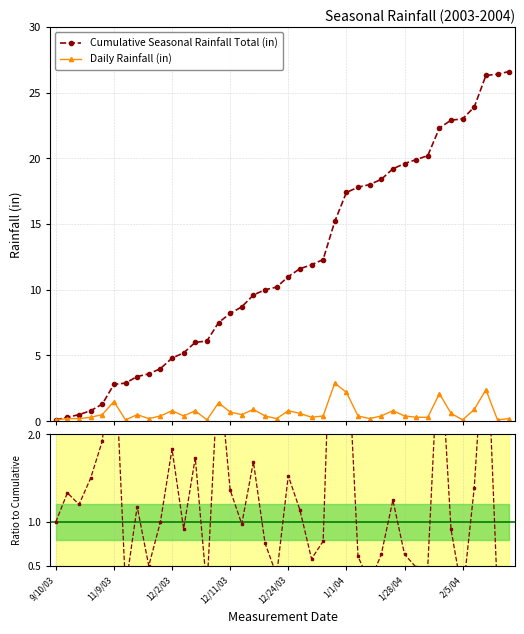

How many data points in Cumulative Seasonal Rainfall Total (in) are above 11?

19